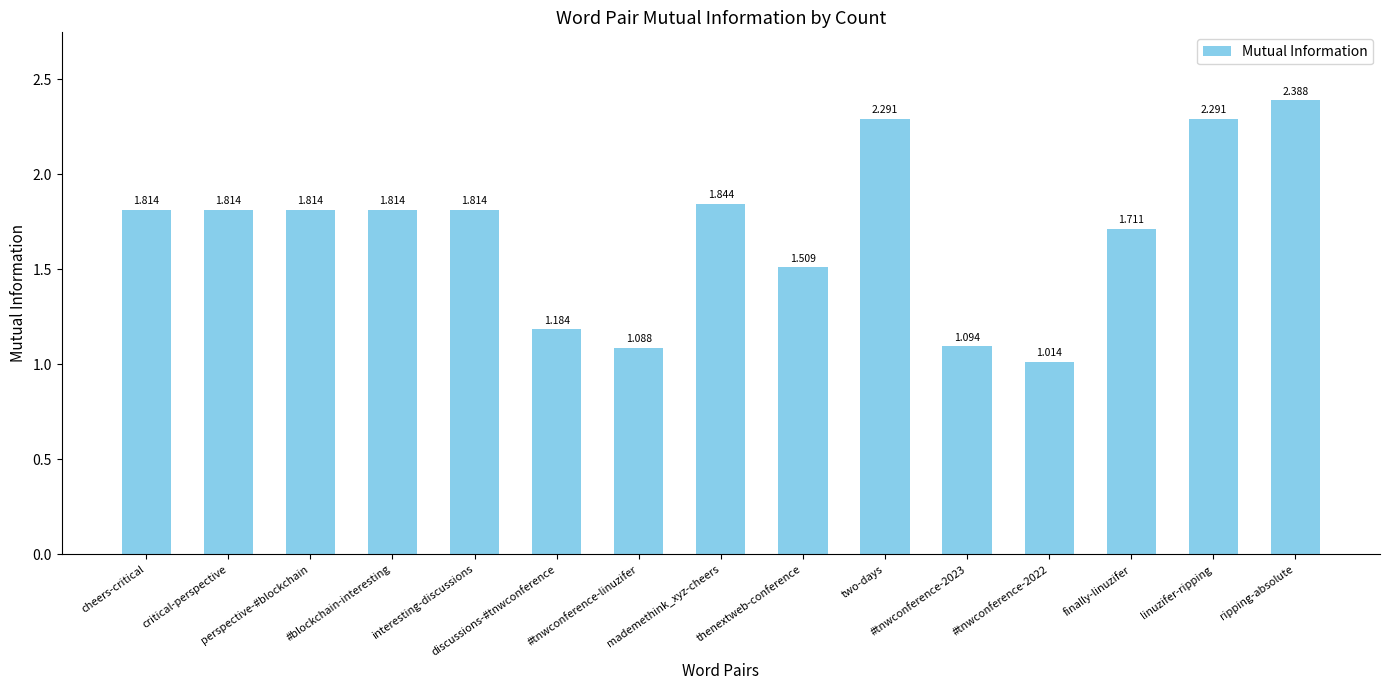

How many distinct data groups are displayed?

1